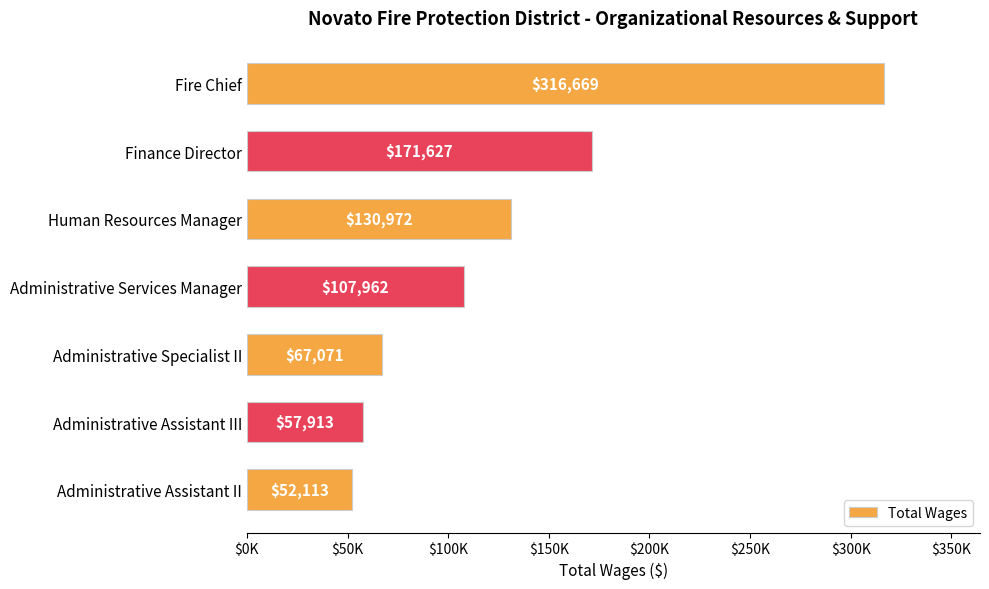

What is the difference between the maximum and minimum values?

264556